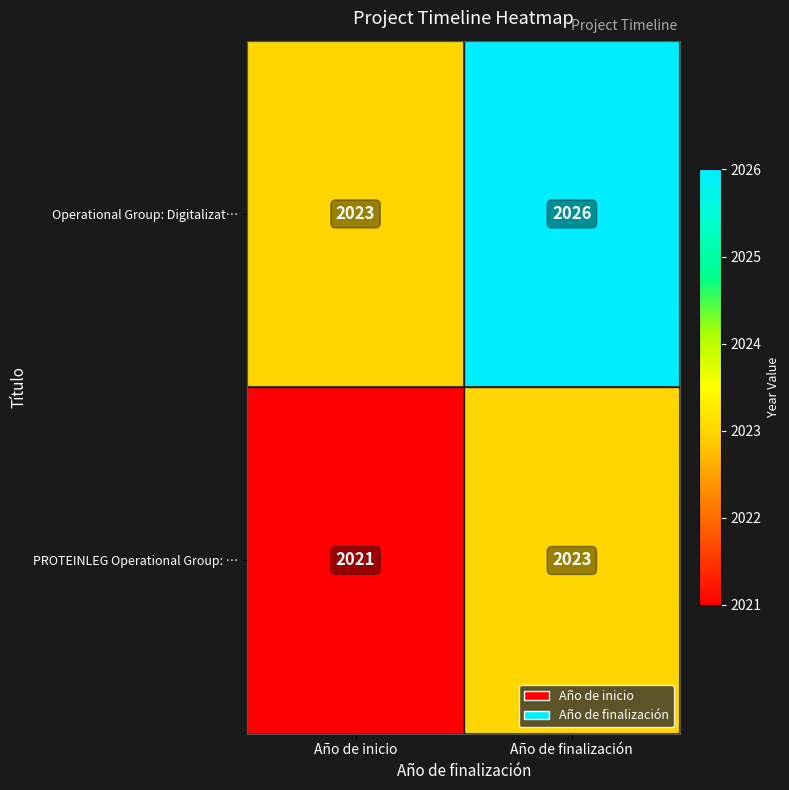

Which series has the largest total across all categories?

Operational Group: Digitalizat…